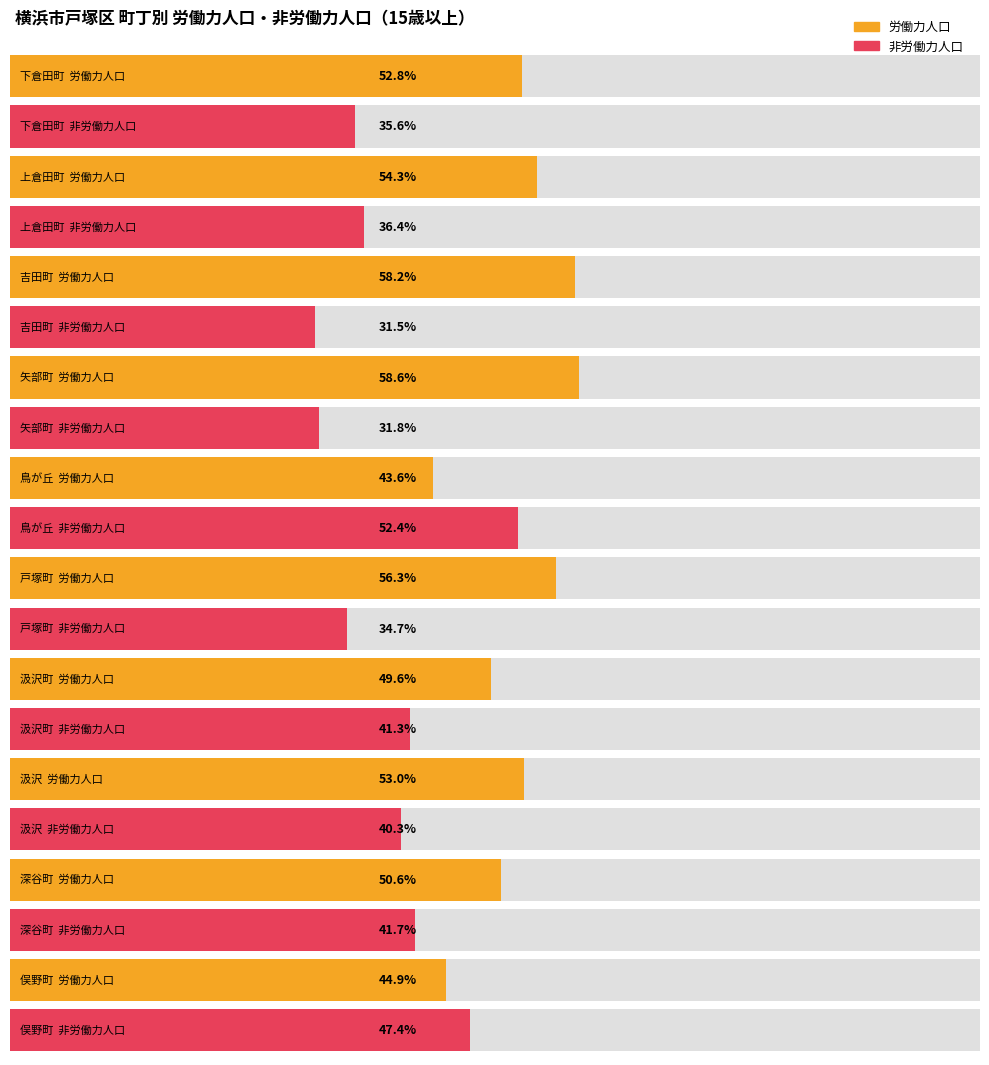

Count the number of categories in the chart.

10